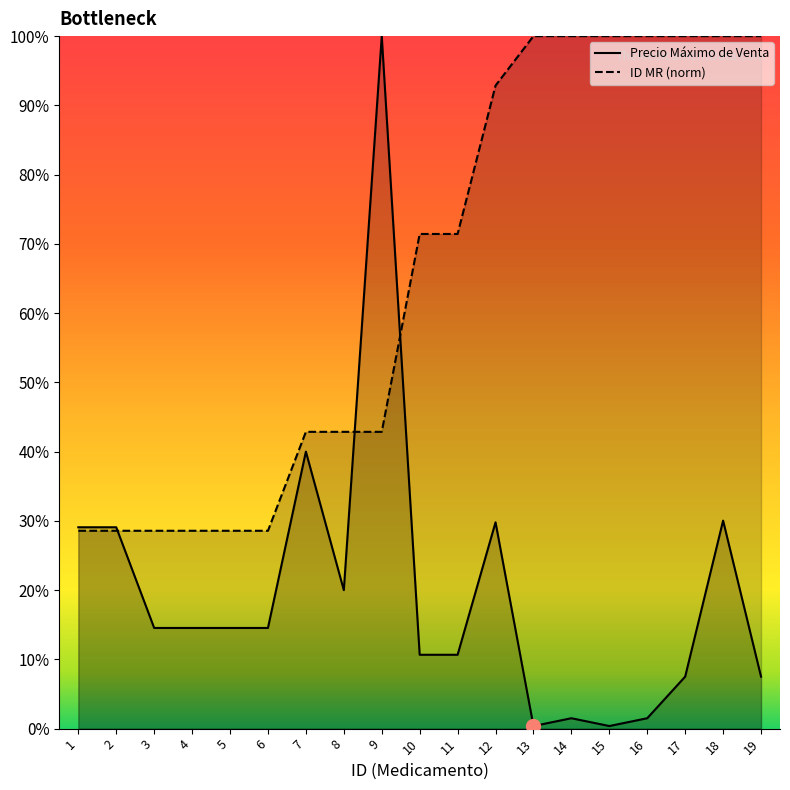

Rank the series by their average value, from highest to lowest.

ID MR, Precio Máximo de Venta